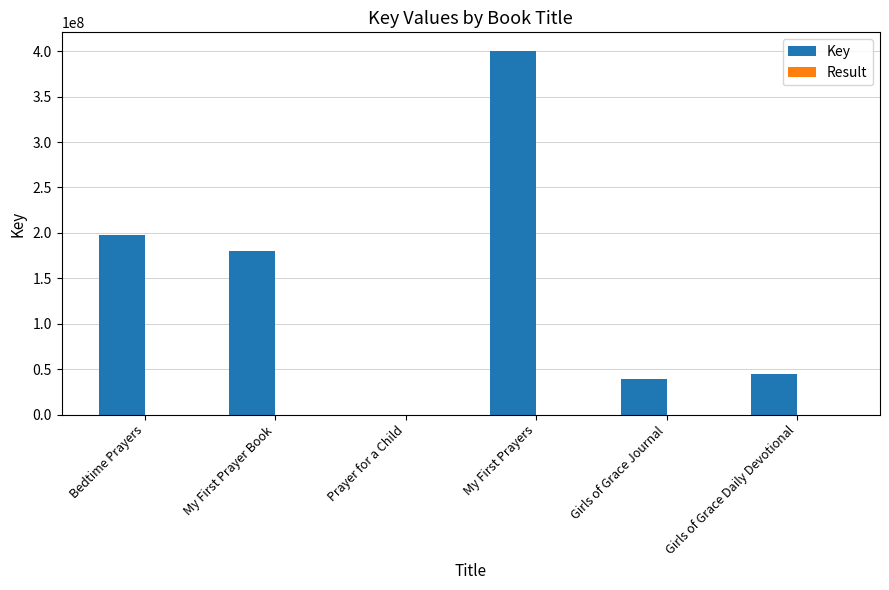

What is the sum of all Key values?

861879013